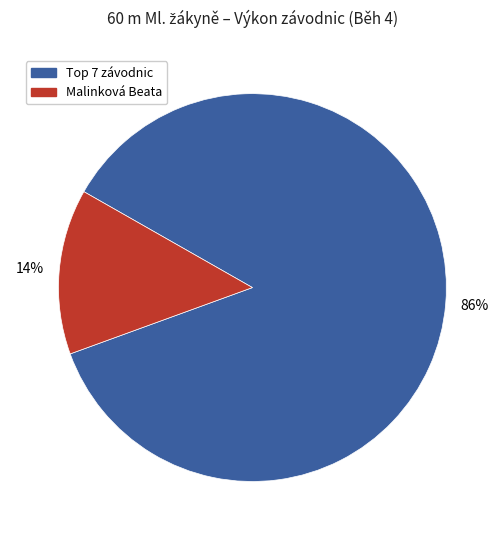

Does any single category account for the majority?

Yes